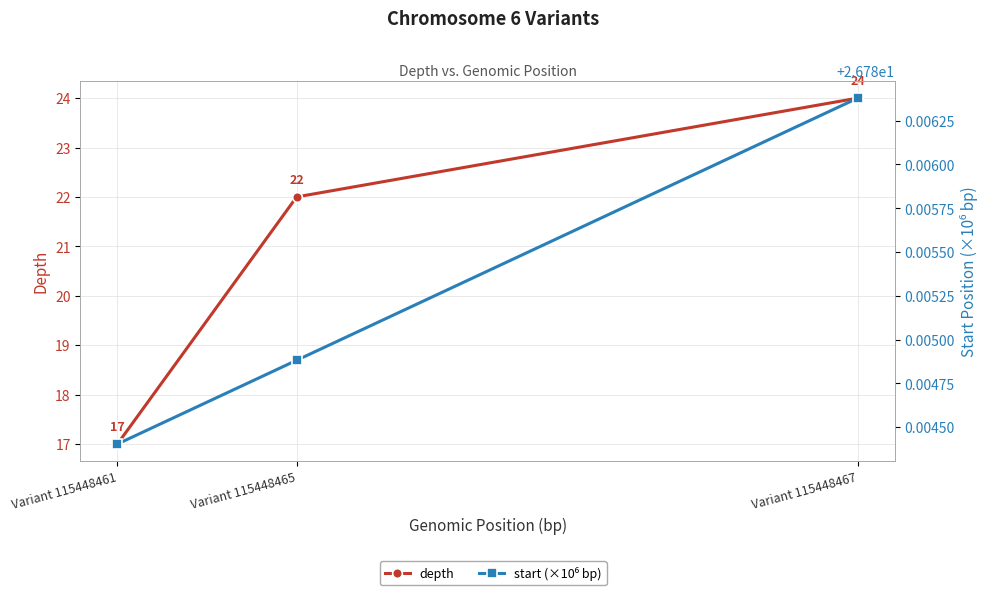

Rank the series by their maximum value, from lowest to highest.

depth, start (×10⁶ bp)